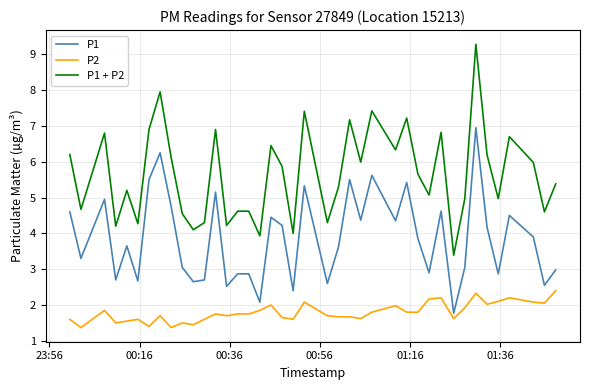

Which series has the widest spread of values?

P1 + P2